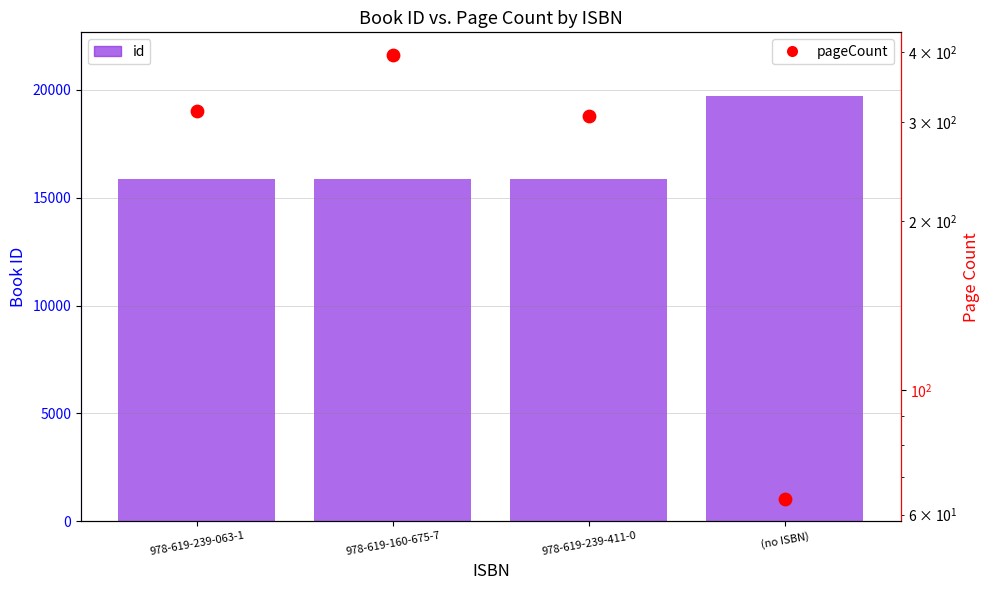

What are all the series names shown in the legend?

id, pageCount